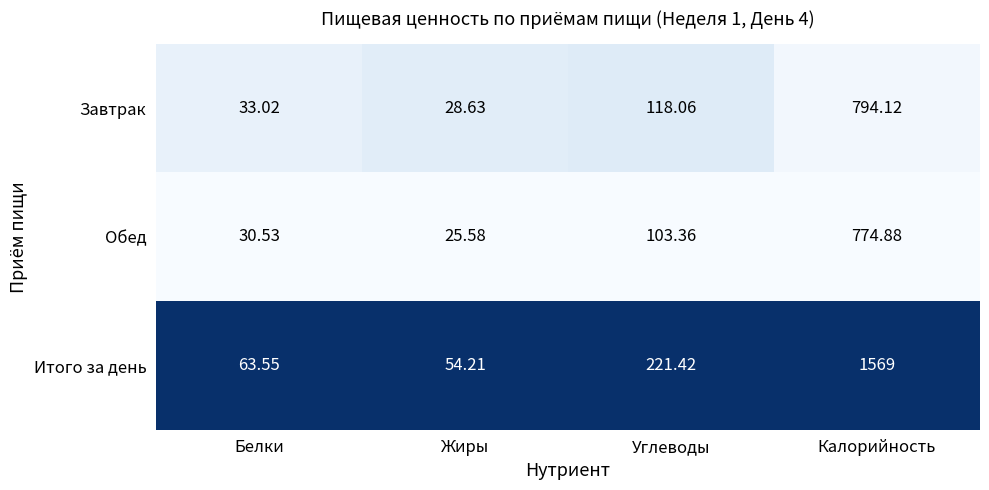

Where does the Итого за день series first go above 221?

Углеводы